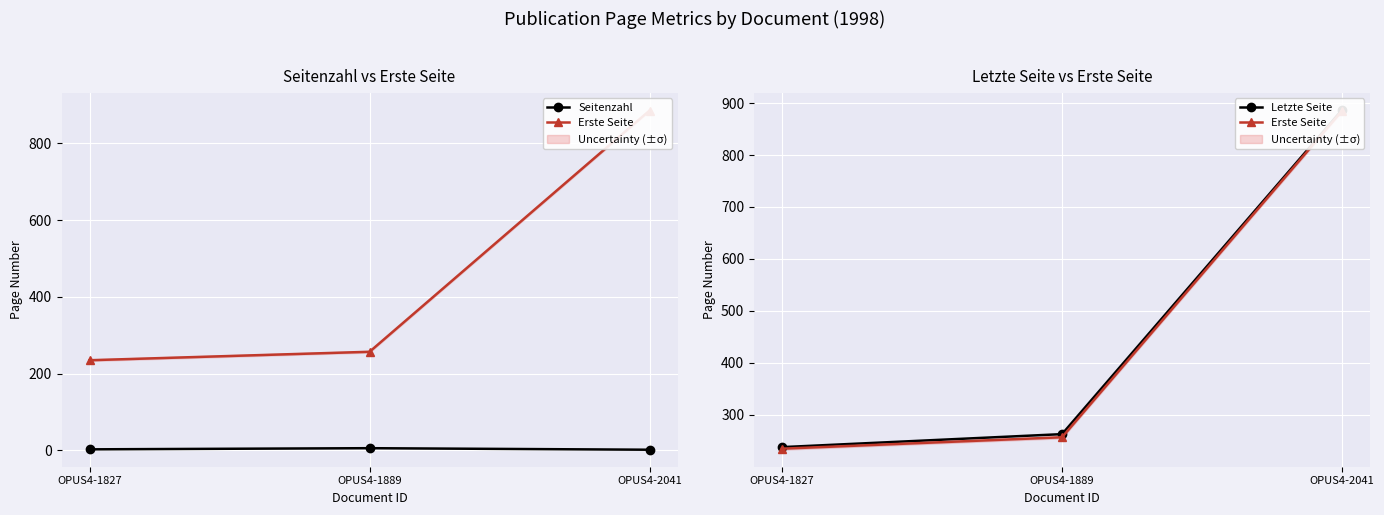

What are all the series names shown in the legend?

Seitenzahl, Erste Seite, Letzte Seite